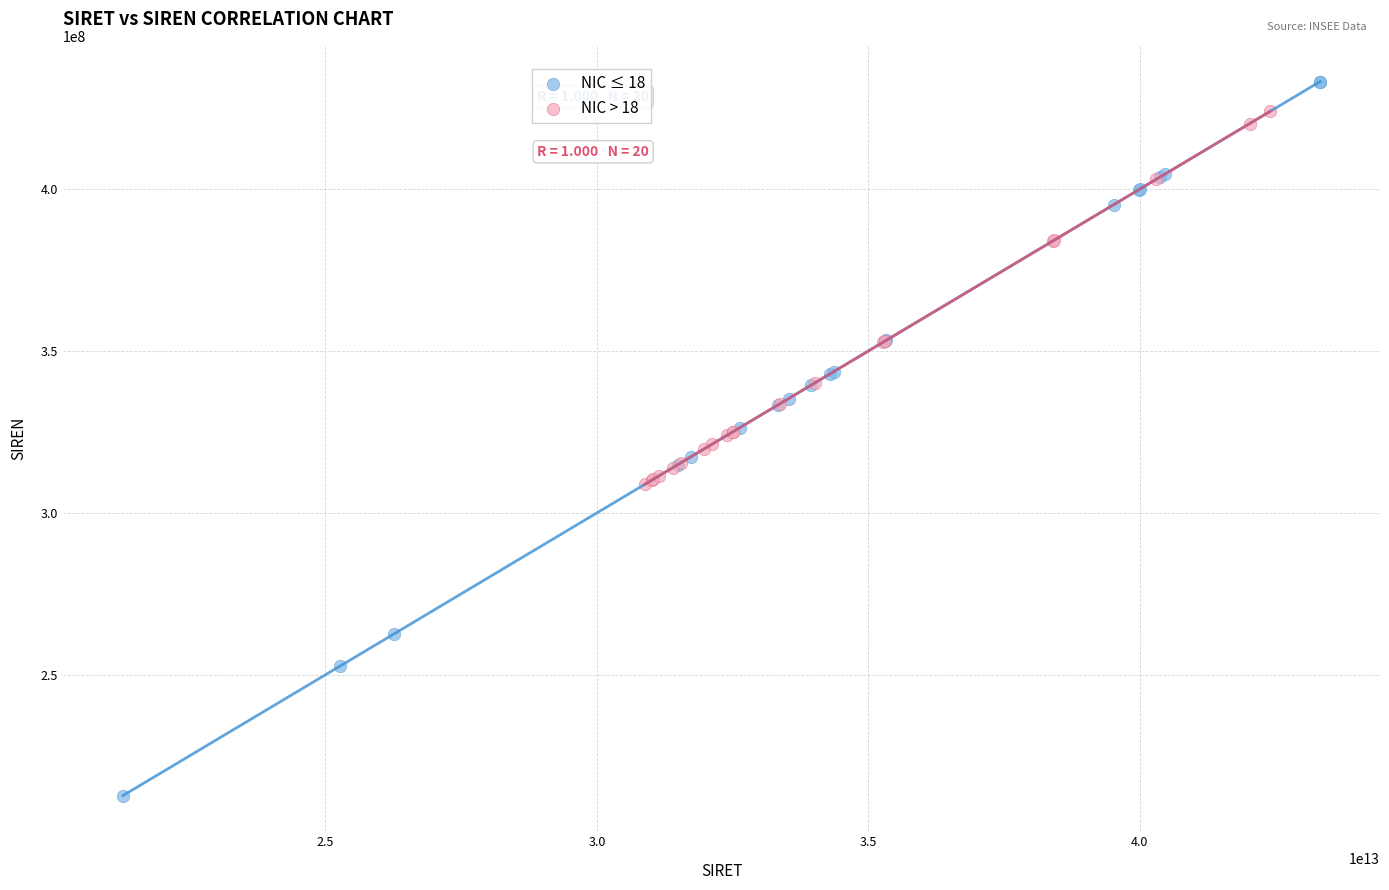

Which series has the widest spread of Y values?

NIC ≤ 18